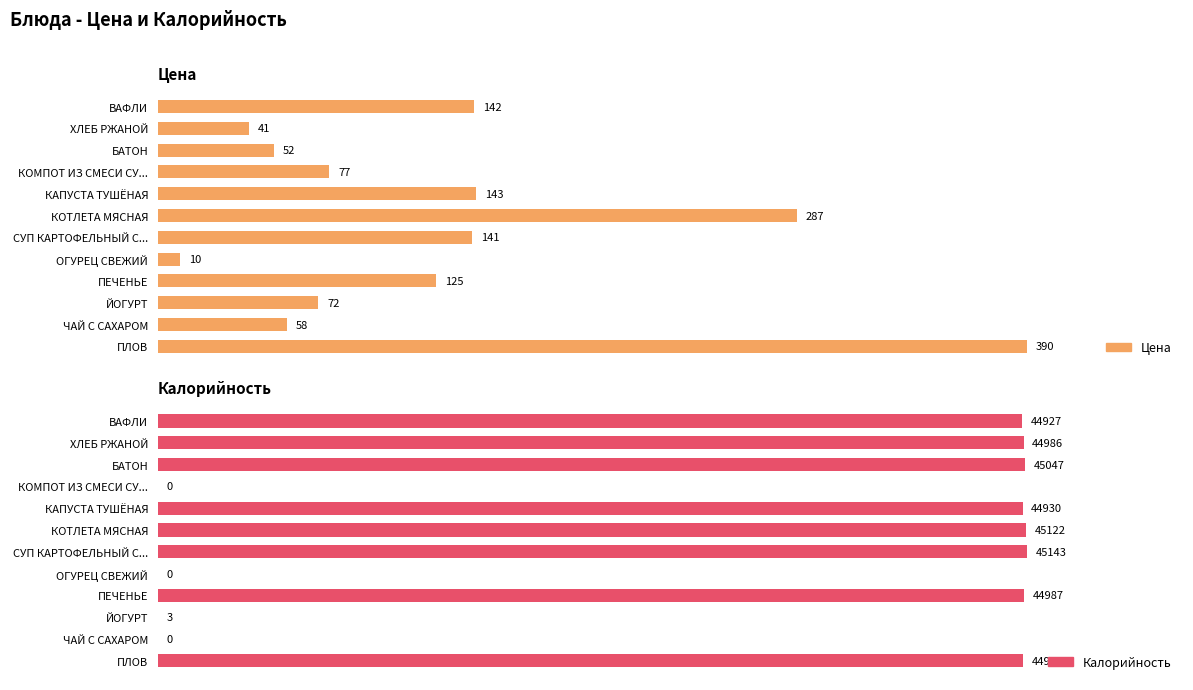

Rank the series by their maximum value, from highest to lowest.

Калорийность, Цена